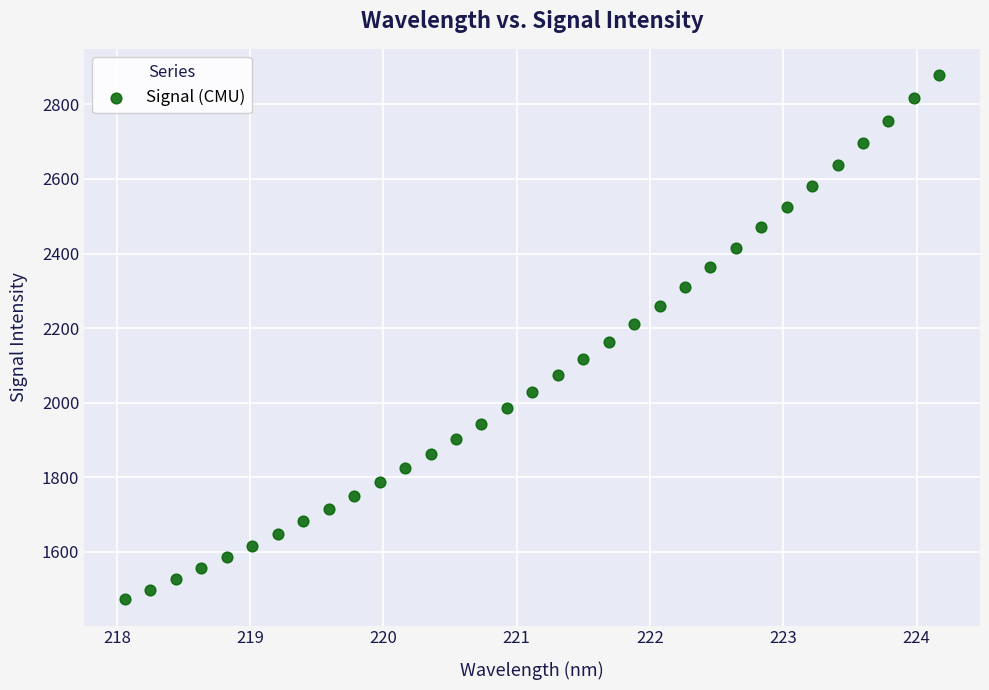

What is the range of Y values (max minus min)?

1407.1